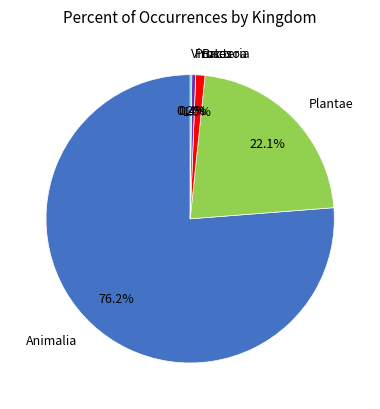

What is the largest slice in the pie chart?

Animalia